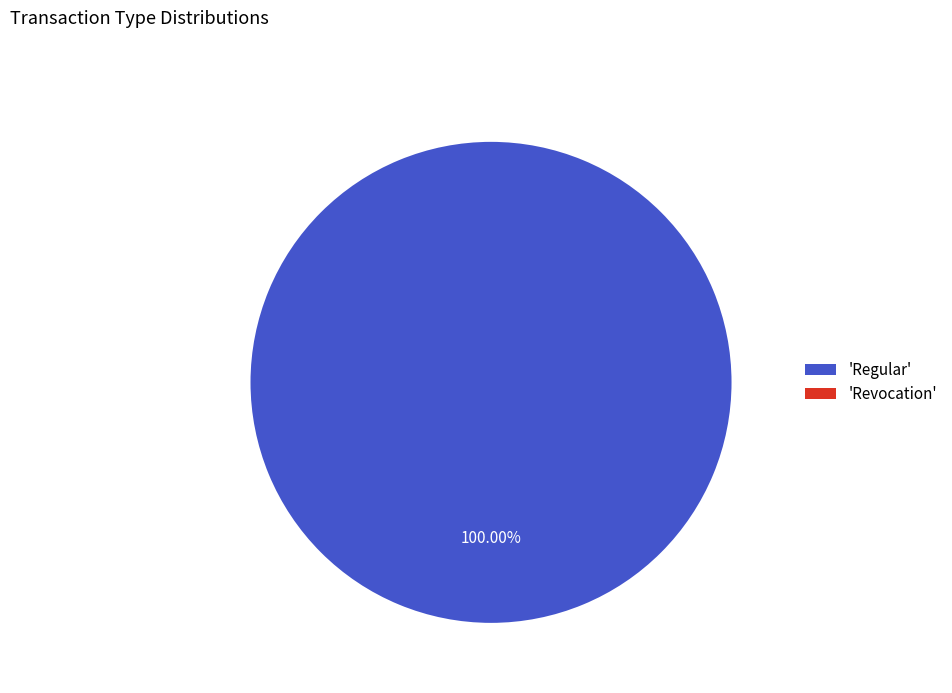

To the nearest percent, what is the difference between the Regular and Revocation slice percentages?

100%